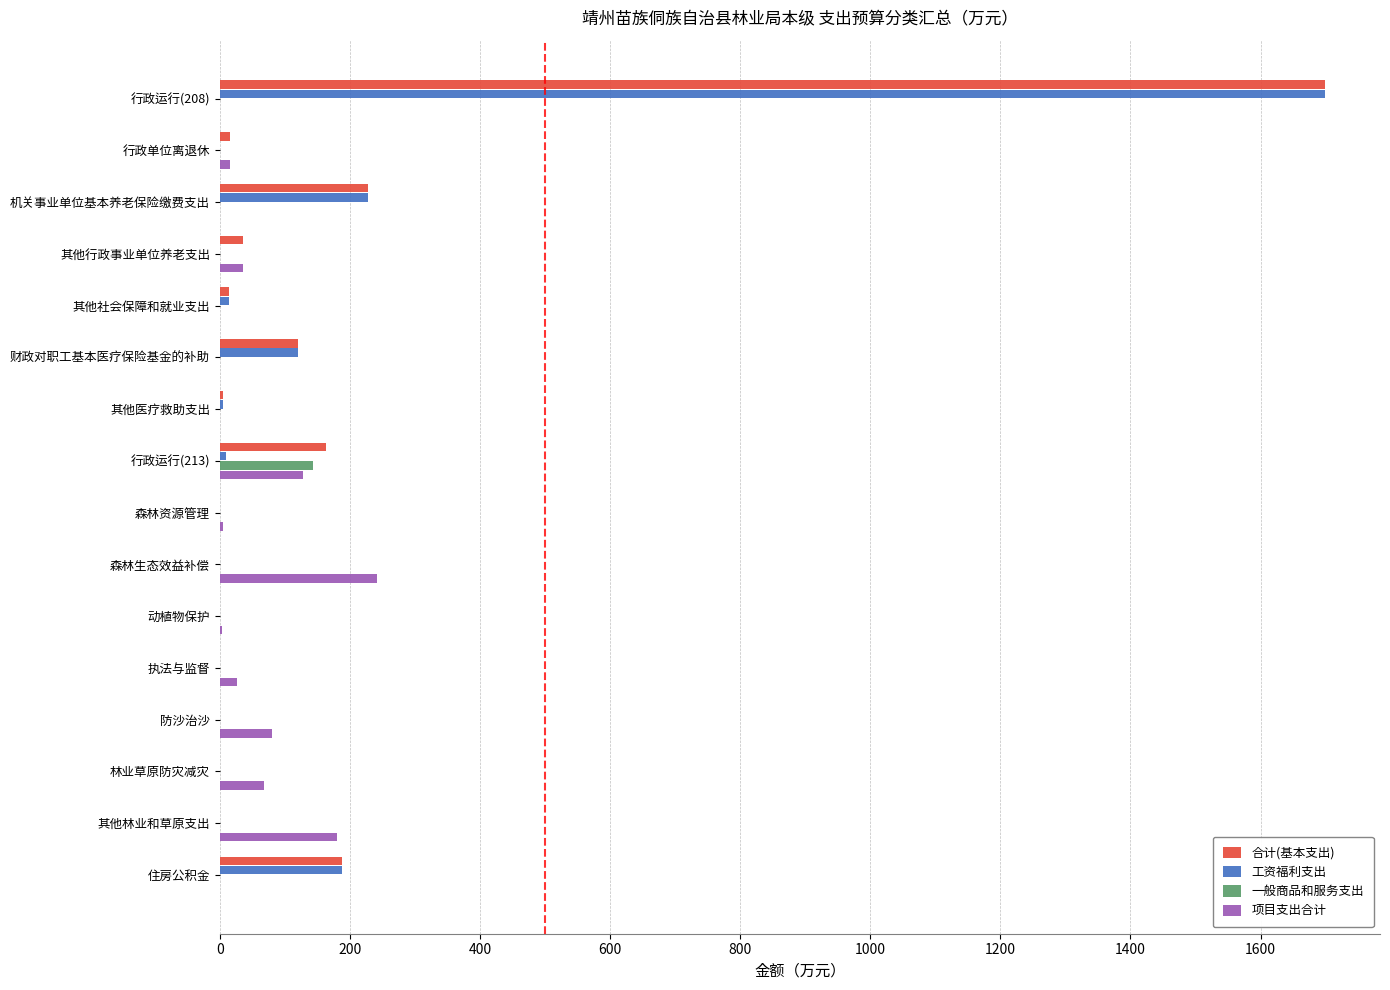

Is it true that 项目支出合计 equals 0.0 at 其他社会保障和就业支出?

True